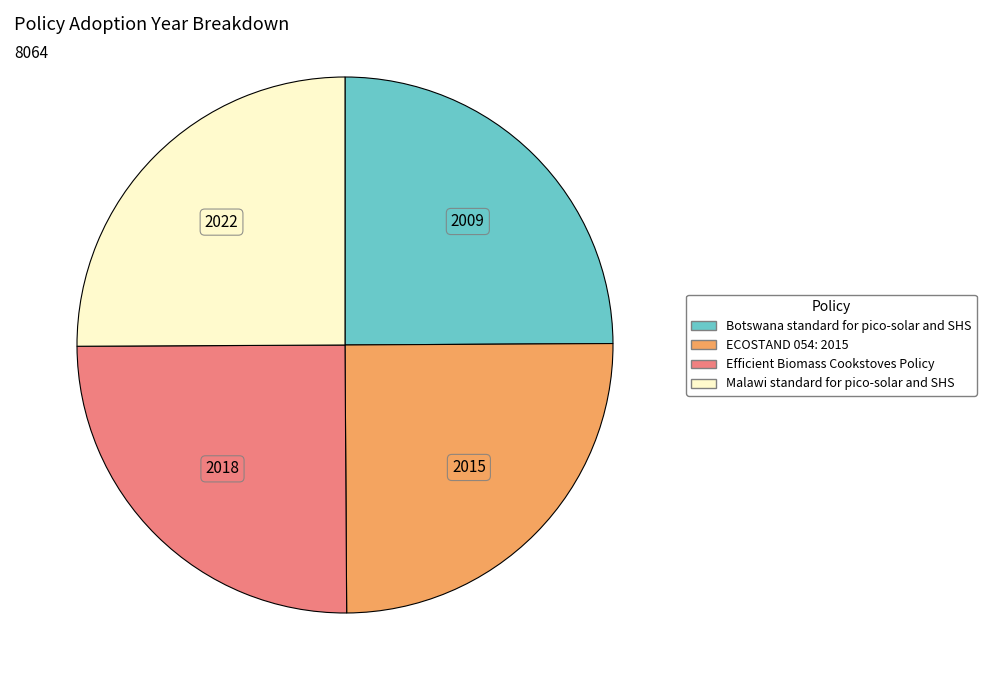

Does any single category account for the majority?

No